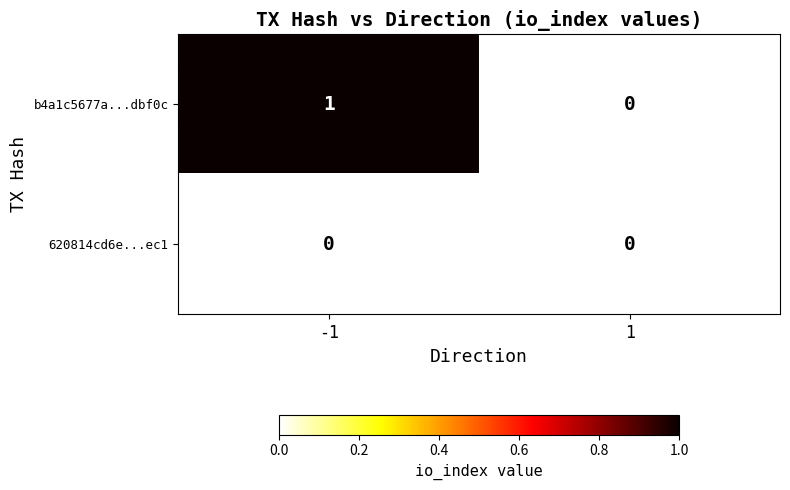

How many categories are shown in the chart?

2